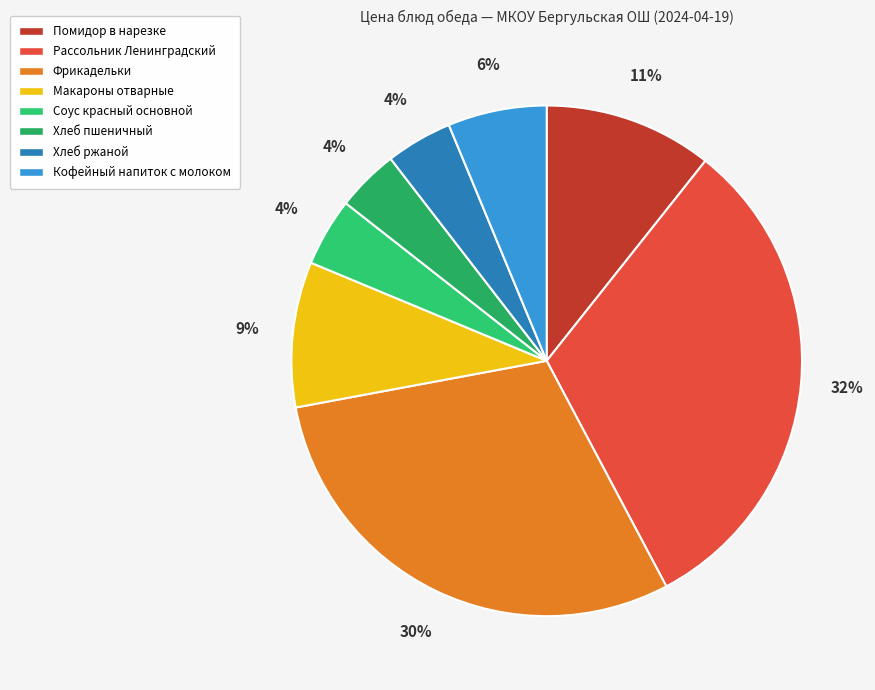

How many slices are in this pie chart?

8